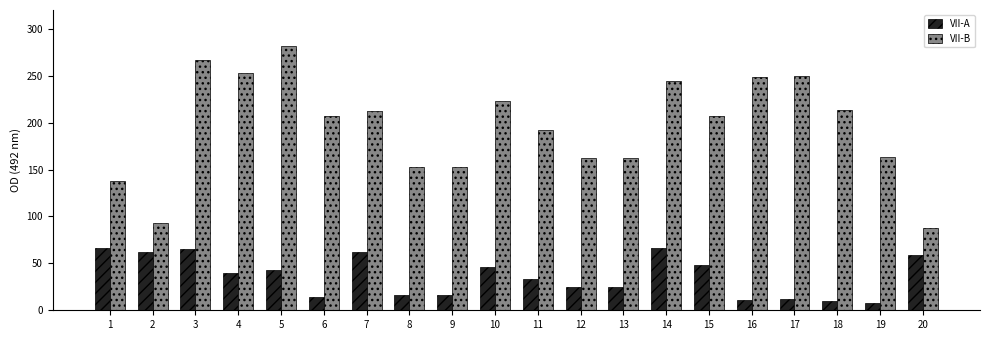

What is the sum of all VII-B values?

3911